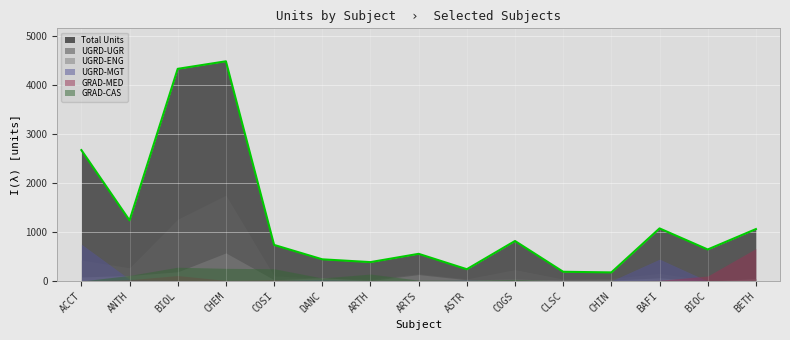

Which label corresponds to the largest value in the chart?

CHEM